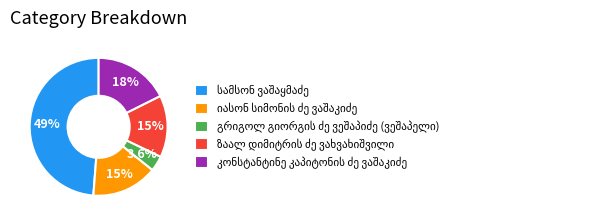

Is there any slice that represents more than half of the pie?

No